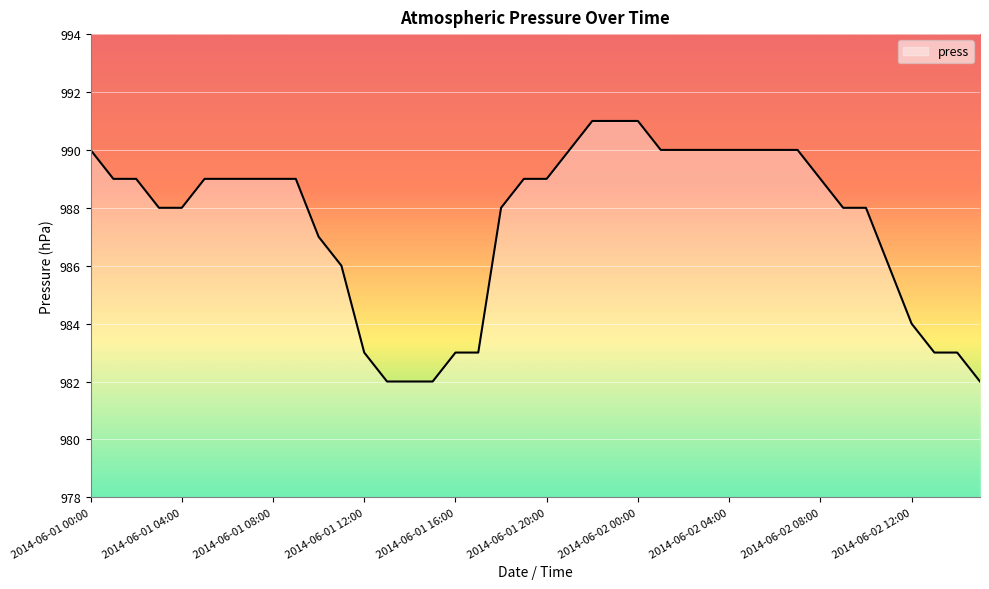

What is the maximum value shown in the chart?

991